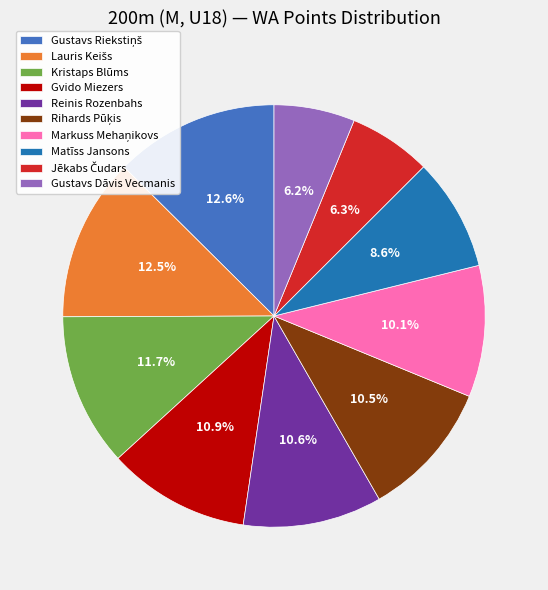

Do Gustavs Dāvis Vecmanis and Kristaps Blūms together represent more than half of the pie?

No